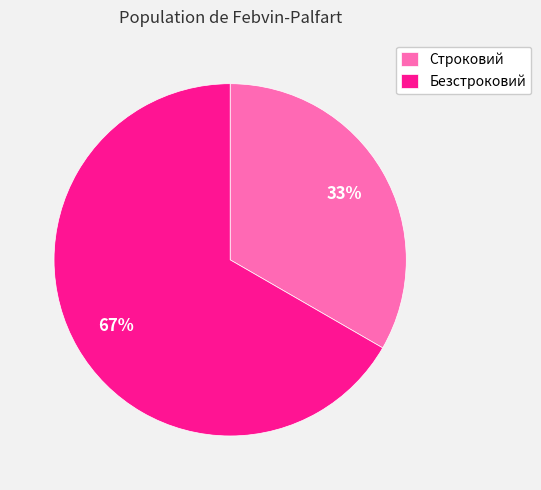

To the nearest percent, what percentage of the pie is Строковий?

33%